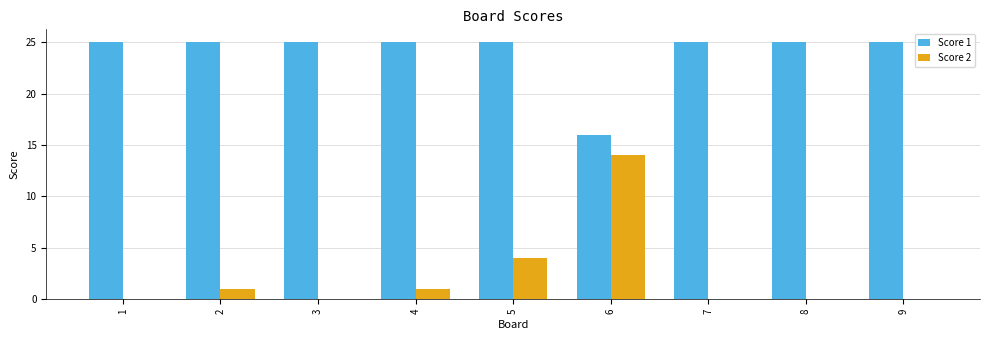

Reading left to right, list all the values displayed in this chart.

Score 1: 25	25	25	25	25	16	25	25	25
Score 2: 0	1	0	1	4	14	0	0	0